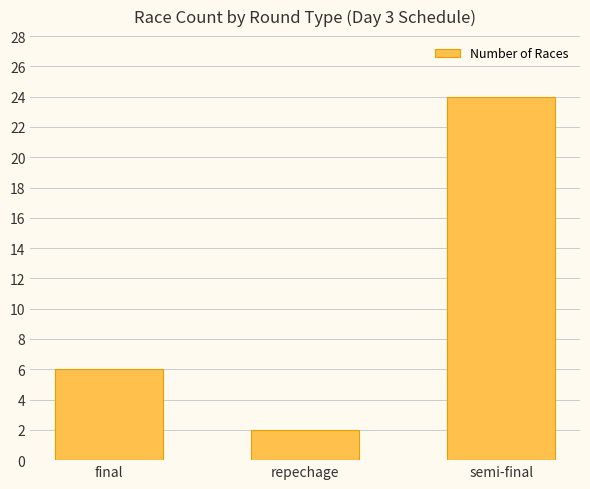

Reading left to right, list all the values displayed in this chart.

final=6	repechage=2	semi-final=24